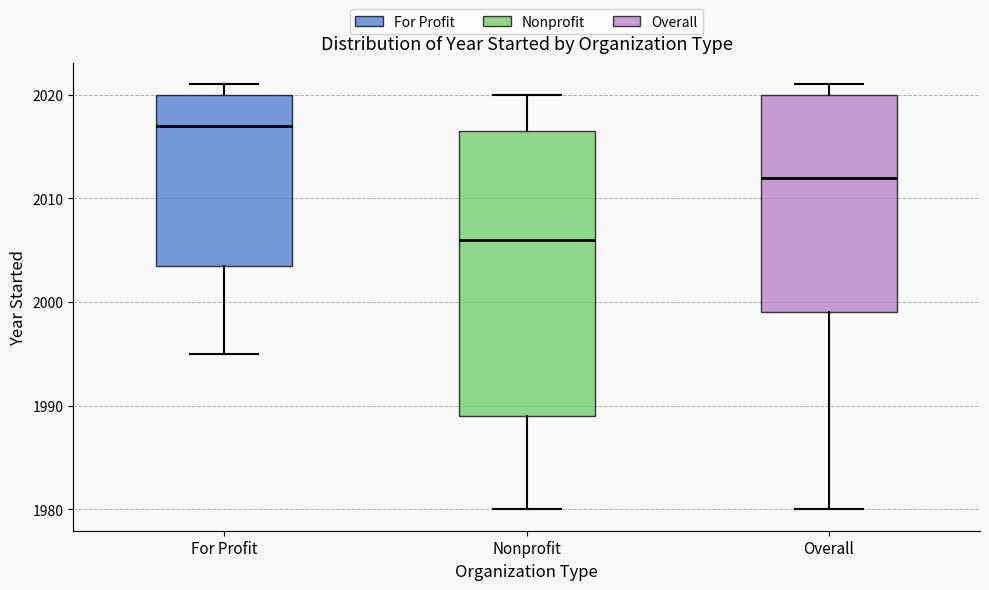

Which box has the highest median line?

For Profit